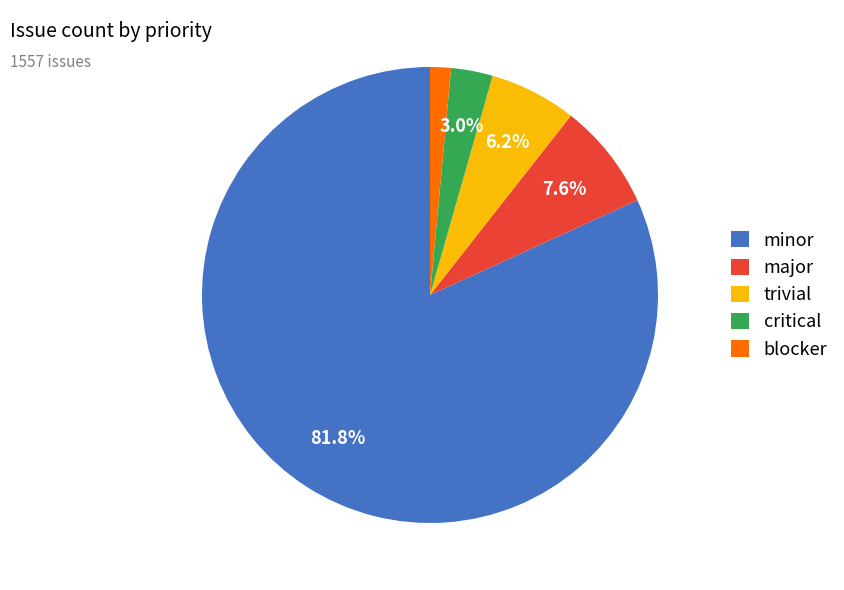

Do blocker and critical together represent more than half of the pie?

No